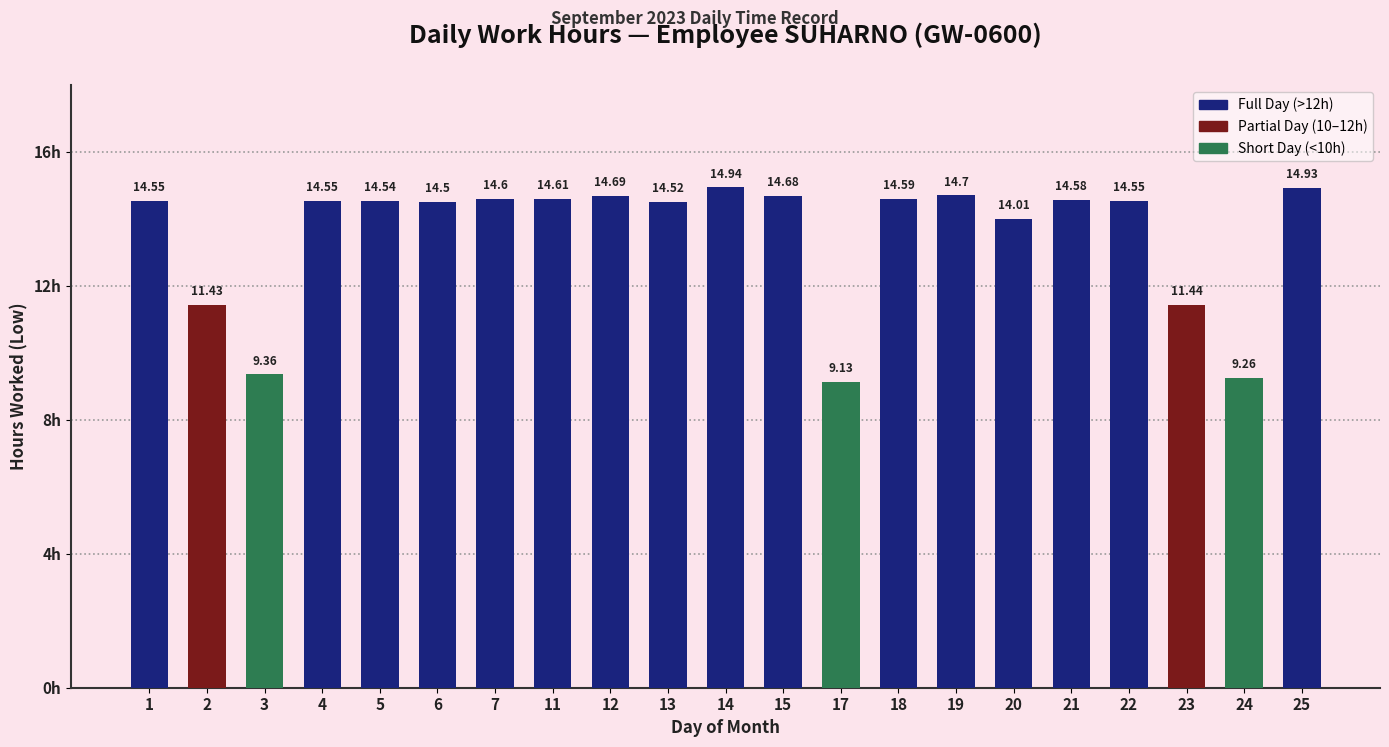

What is the value of the 20th bar from the left?

9.3